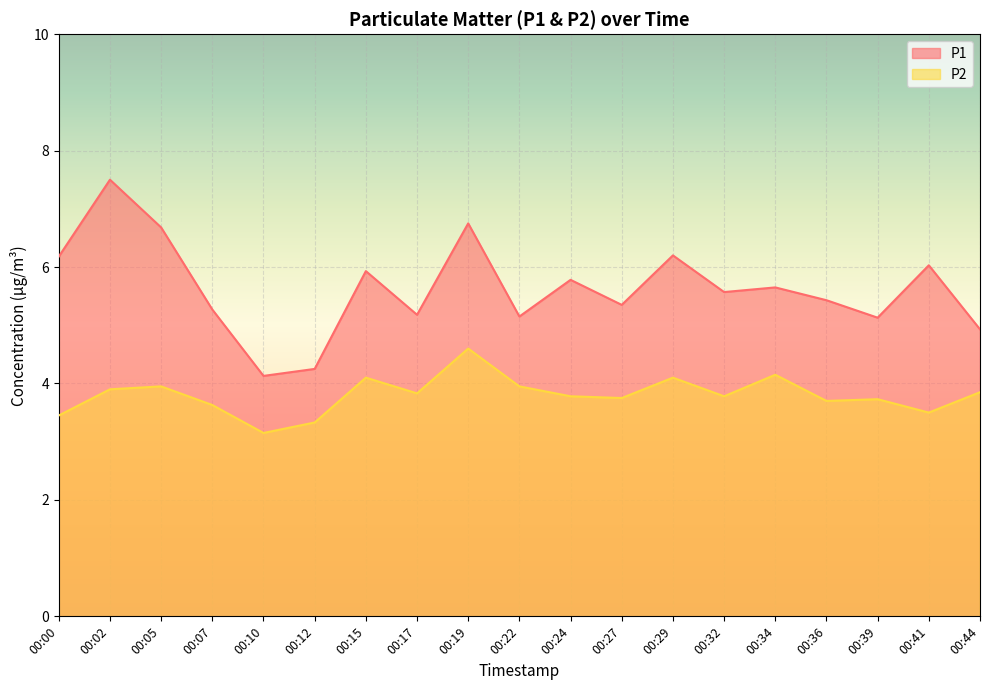

Rank the series by their average value, from lowest to highest.

P2, P1